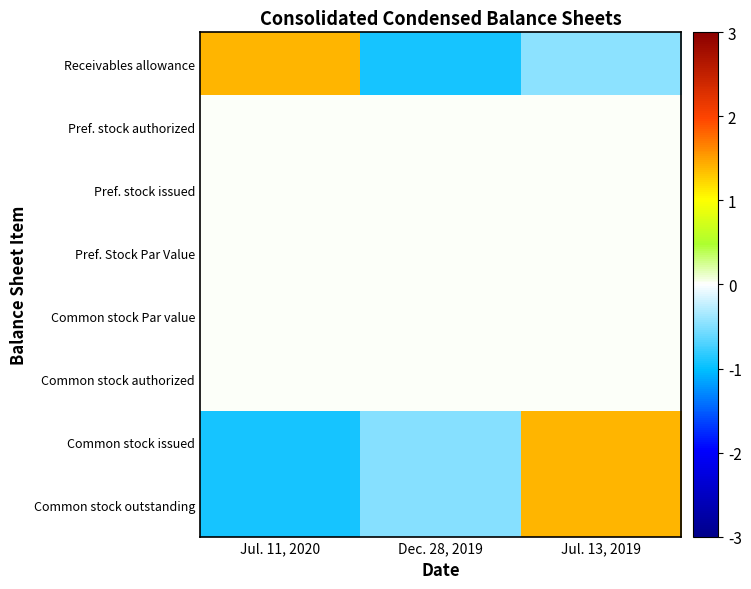

At how many categories does at least one series exceed 0?

2